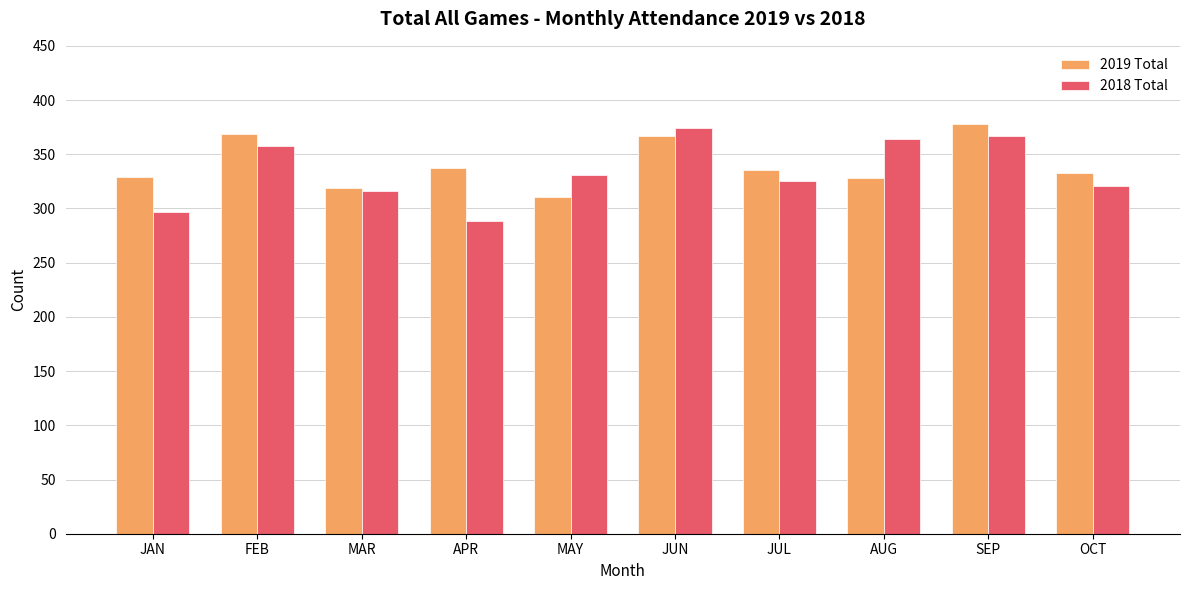

Which category has the highest value in the 2018 Total series?

JUN